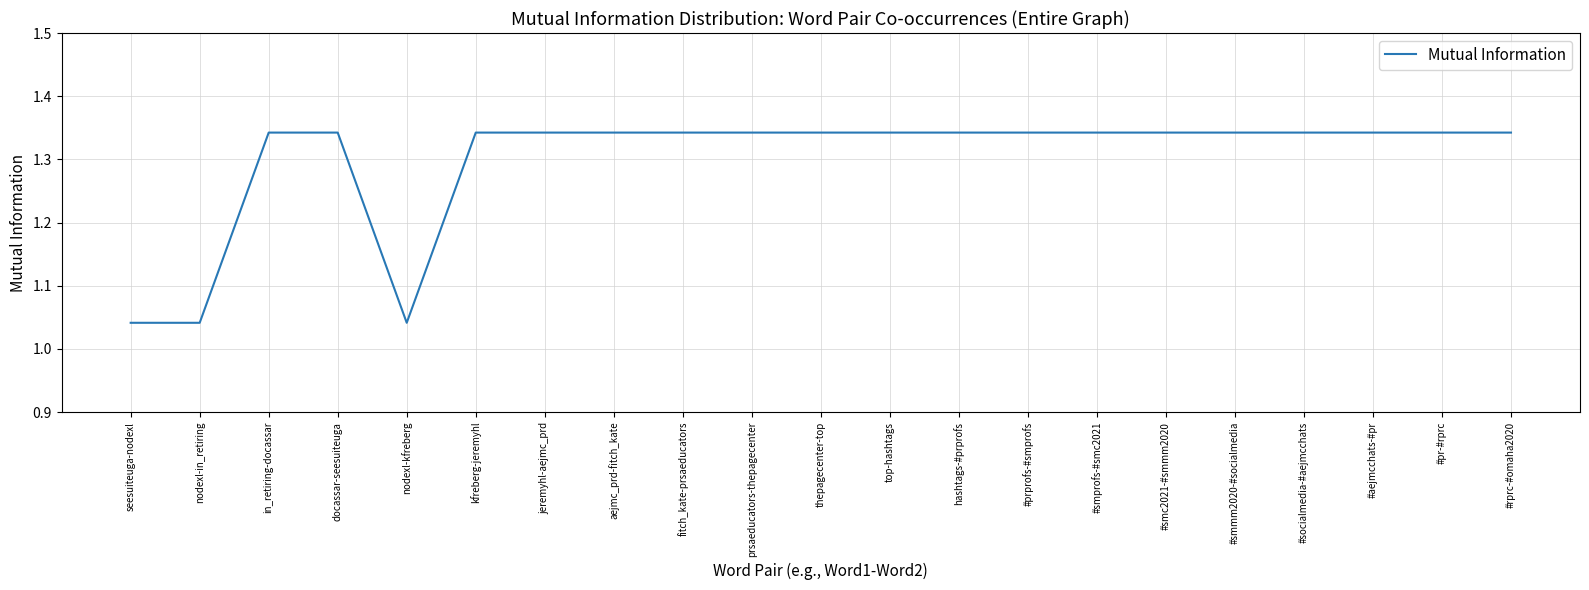

The chart shows a value of 0.8 at #smmm2020-#socialmedia. True or false?

False